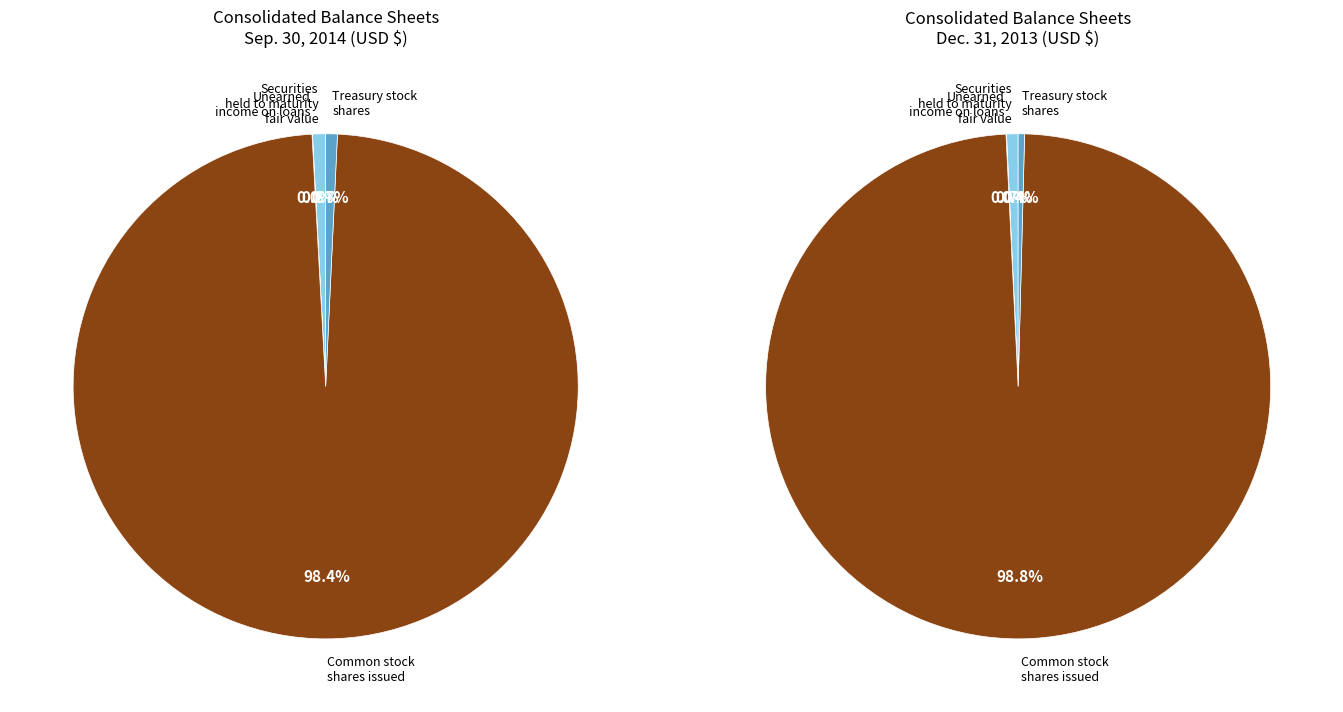

Count the number of slices in the pie.

4